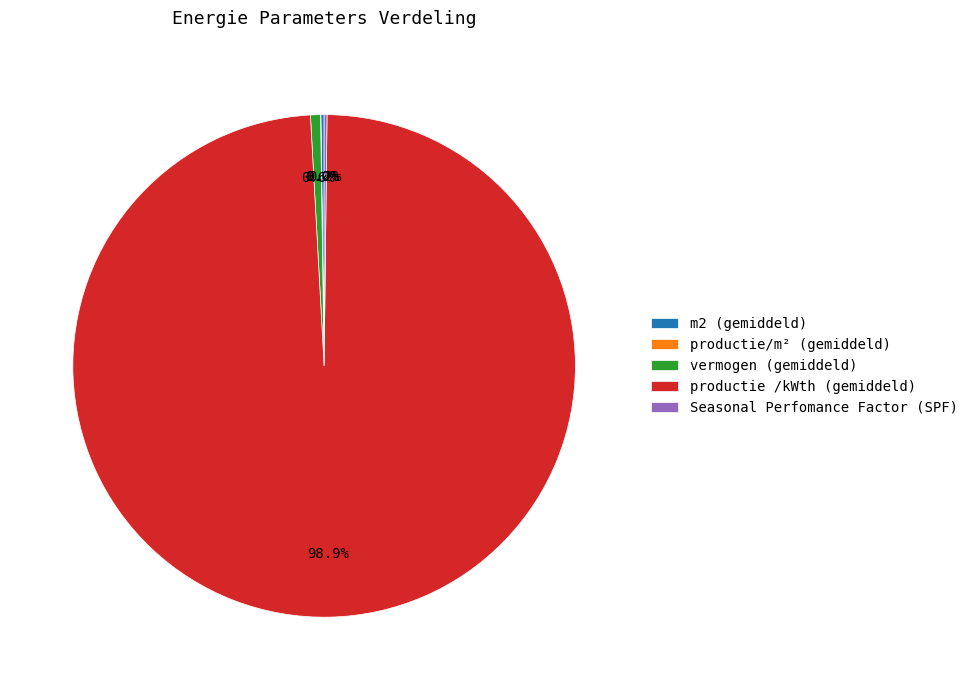

Is there a majority slice in this chart?

Yes